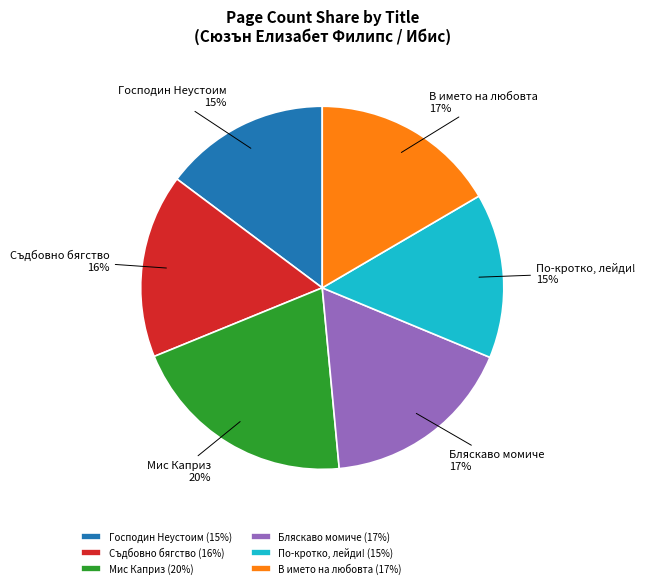

Is the sum of В името на любовта and Съдбовно бягство greater than half?

No